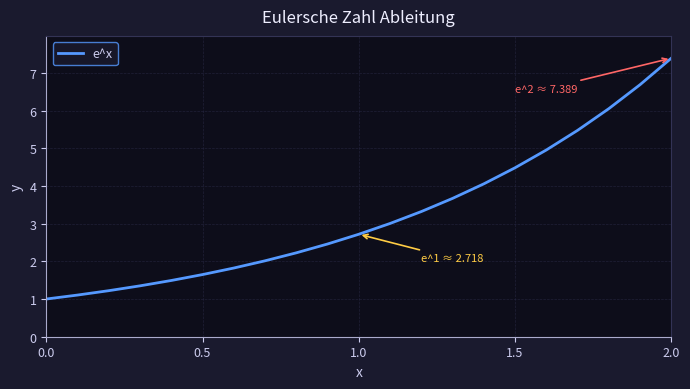

What is the smallest value displayed?

1.0